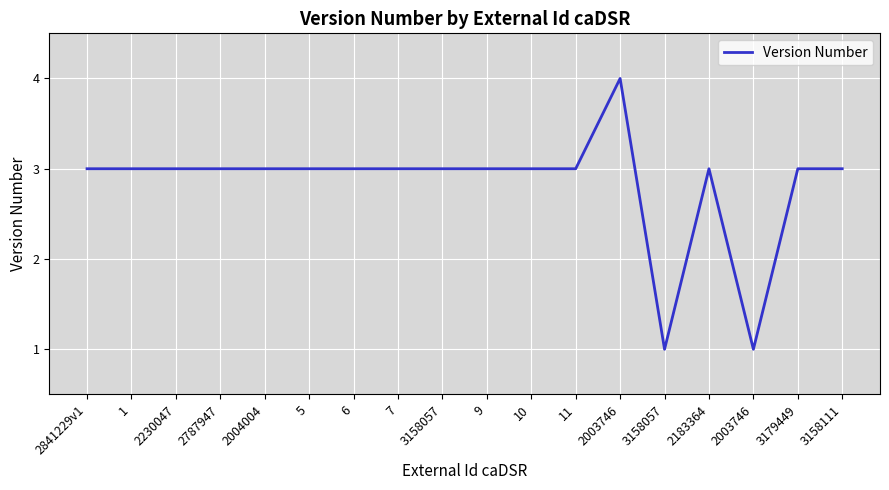

At which category does the chart reach its minimum across all series?

3158057